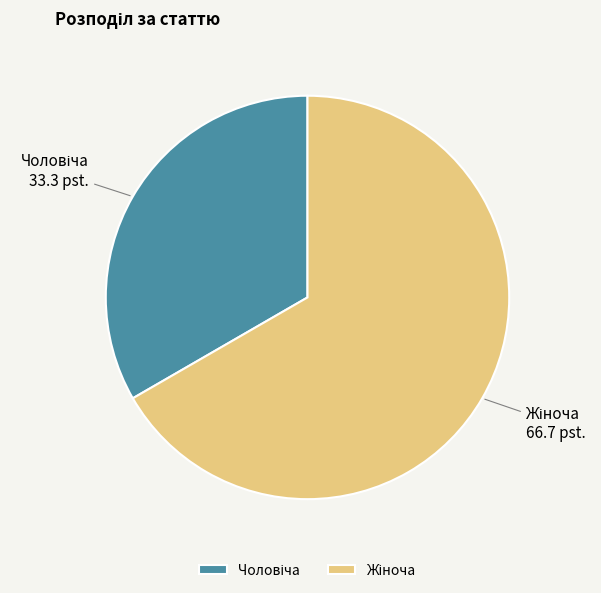

Does any single category account for the majority?

Yes